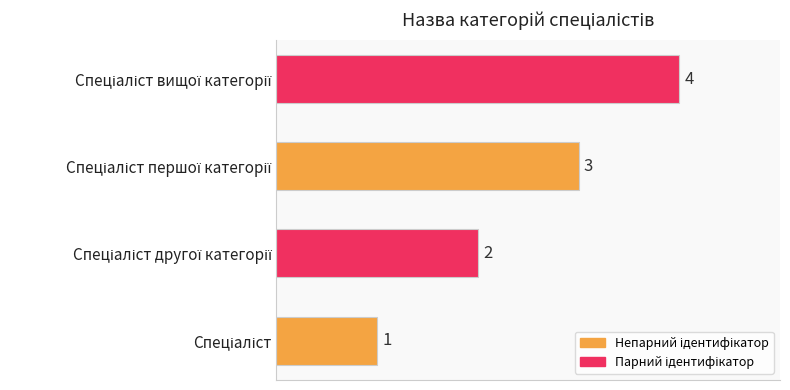

What is the difference between the maximum and minimum values?

3